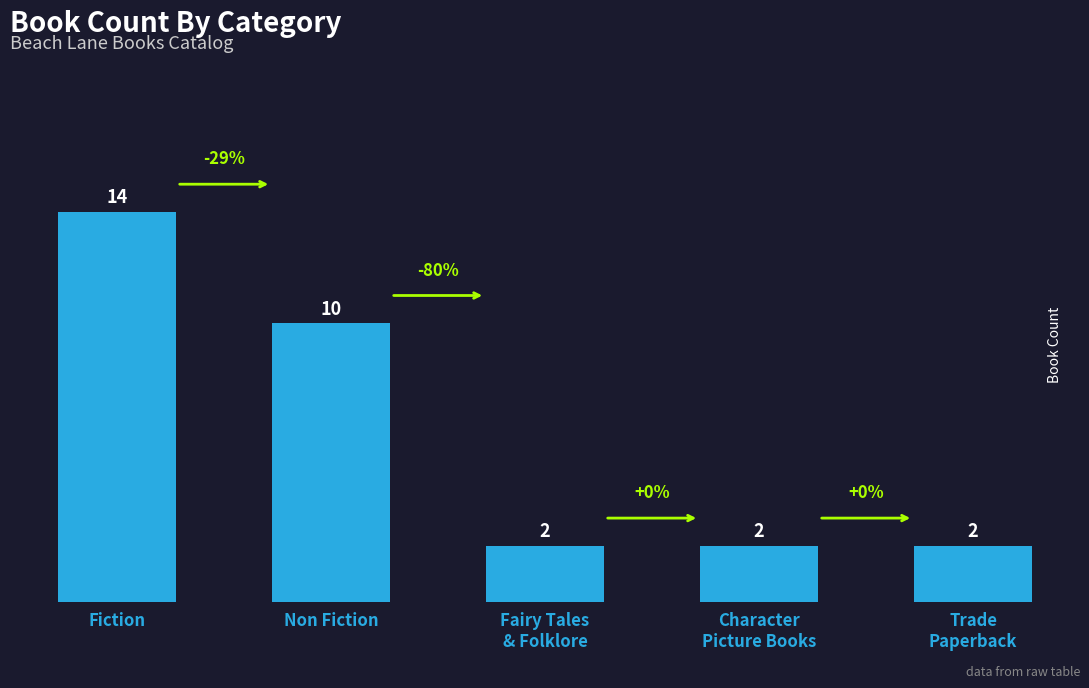

True or false: the data shows 10 at Non Fiction.

True